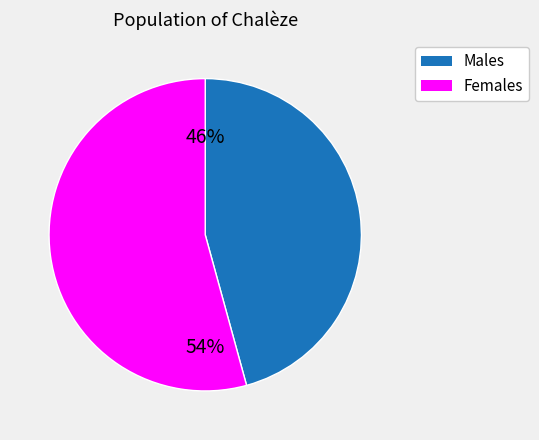

Does any single category account for the majority?

Yes